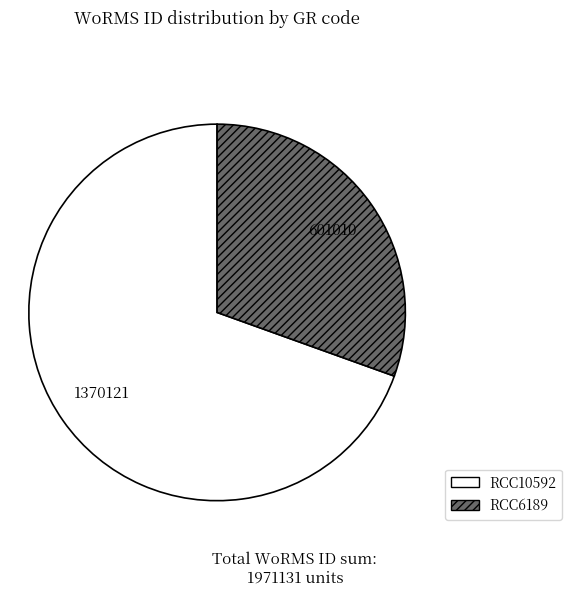

Which slice is the largest?

RCC10592